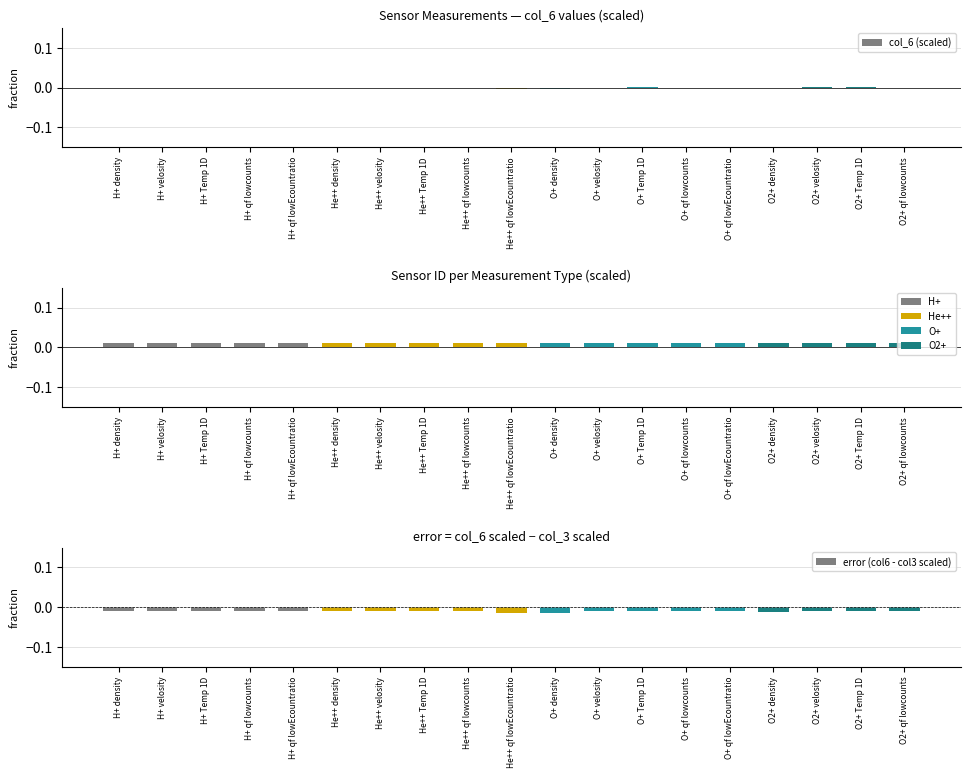

List the series in order of their overall mean, highest first.

col_3 (sensor id, scaled), col_6 (scaled), error (col6 - col3 scaled)